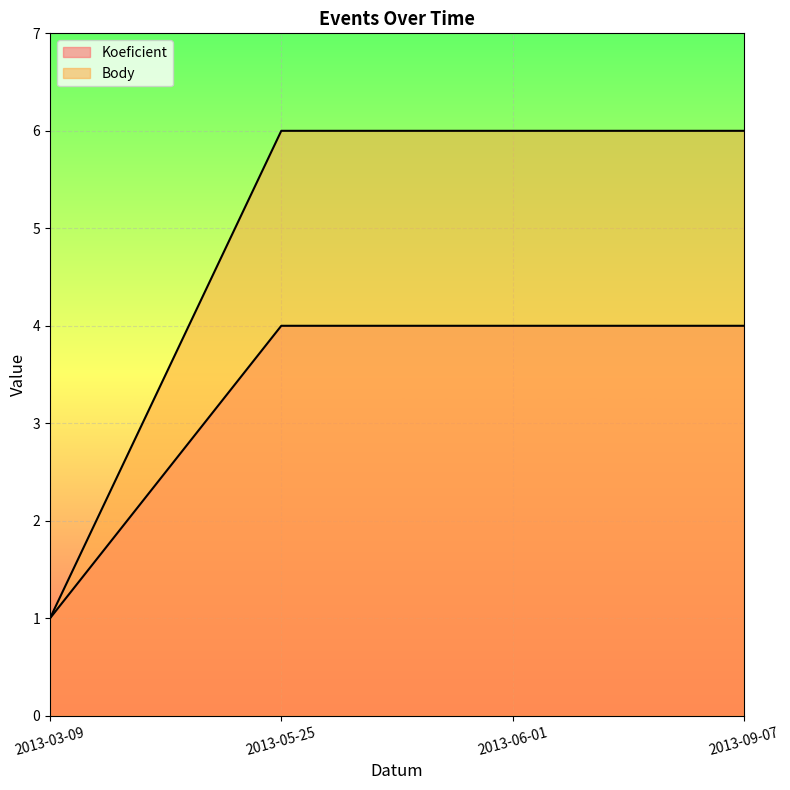

Reading right to left, transcribe all the data shown in this chart.

Koeficient: 2013-09-07=4	2013-06-01=4	2013-05-25=4	2013-03-09=1
Body: 2013-09-07=6	2013-06-01=6	2013-05-25=6	2013-03-09=1